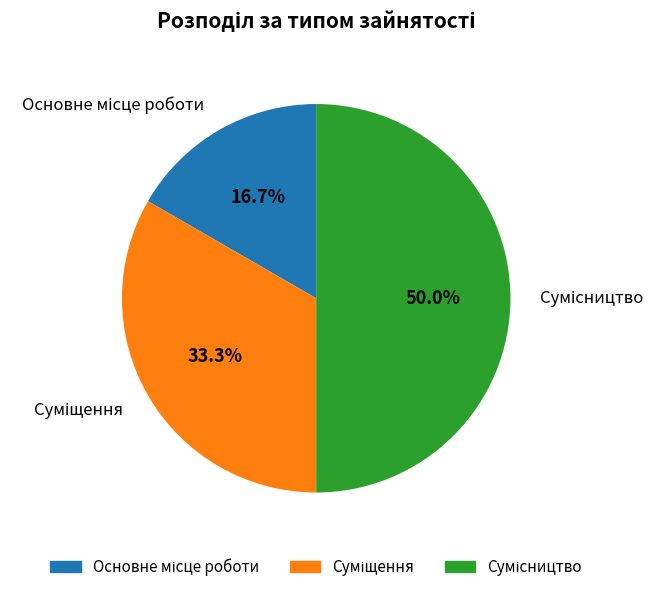

Approximately how many times larger is the value at Сумісництво compared to Основне місце роботи?

3.0